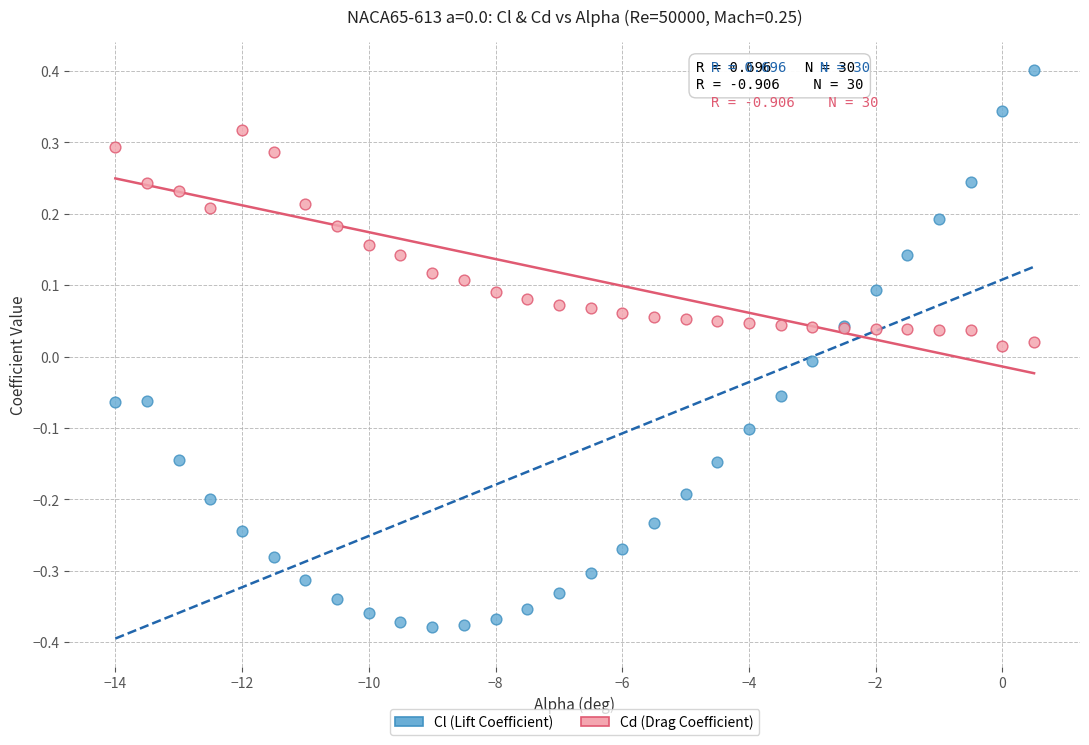

Which series has the widest spread of Y values?

Cl (Lift Coefficient)